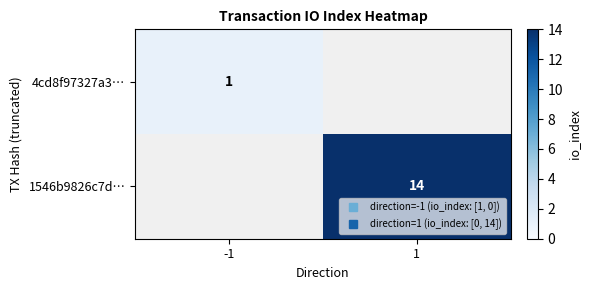

Between -1 and 1, which is larger?

1